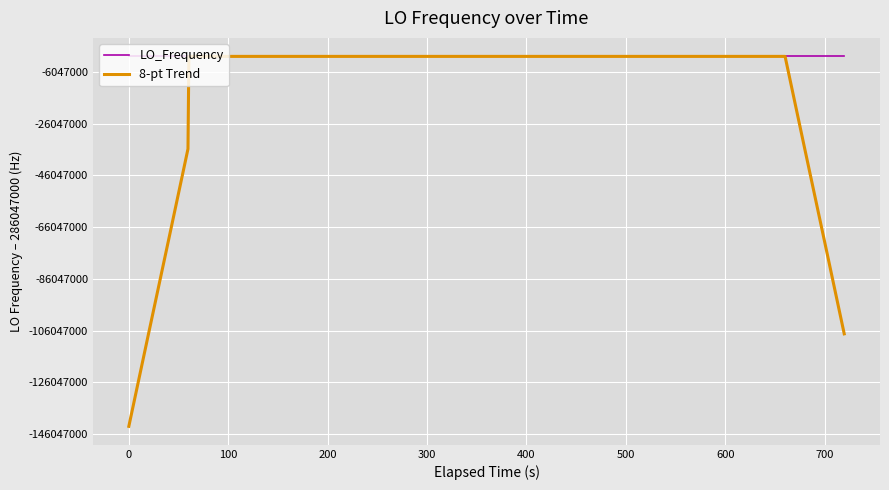

Which series has the widest spread of values?

8-pt Trend